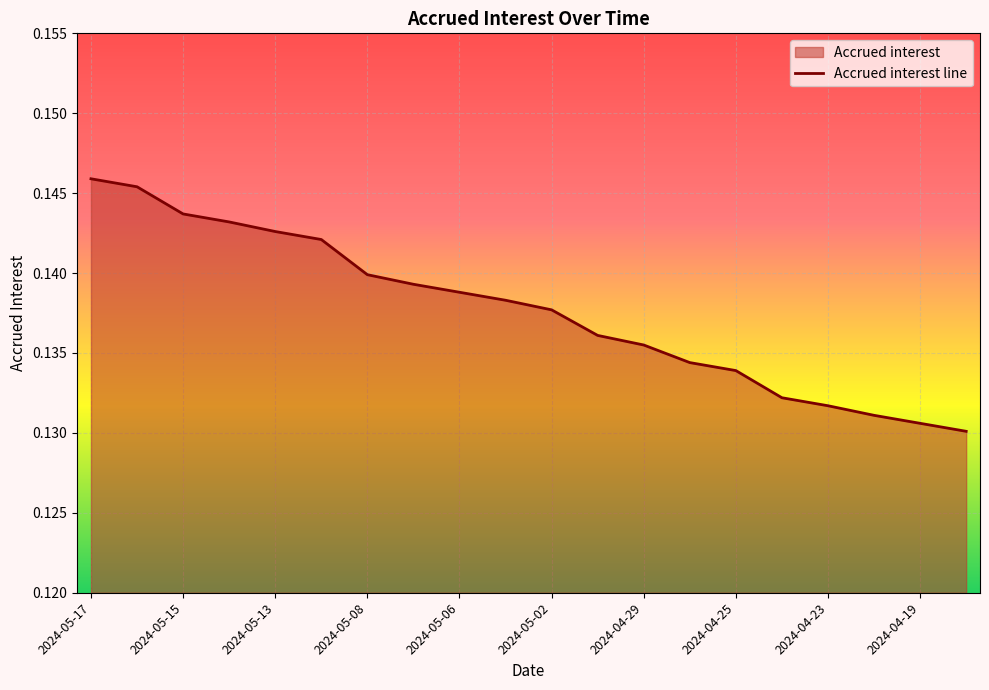

What is the maximum value shown in the chart?

0.1